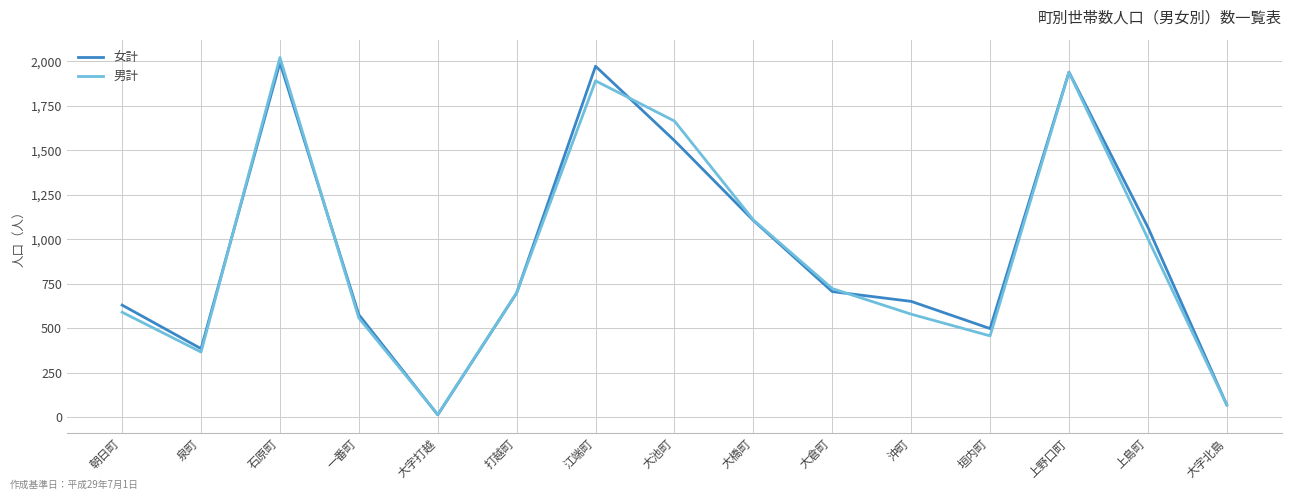

What is the greatest value displayed?

2022